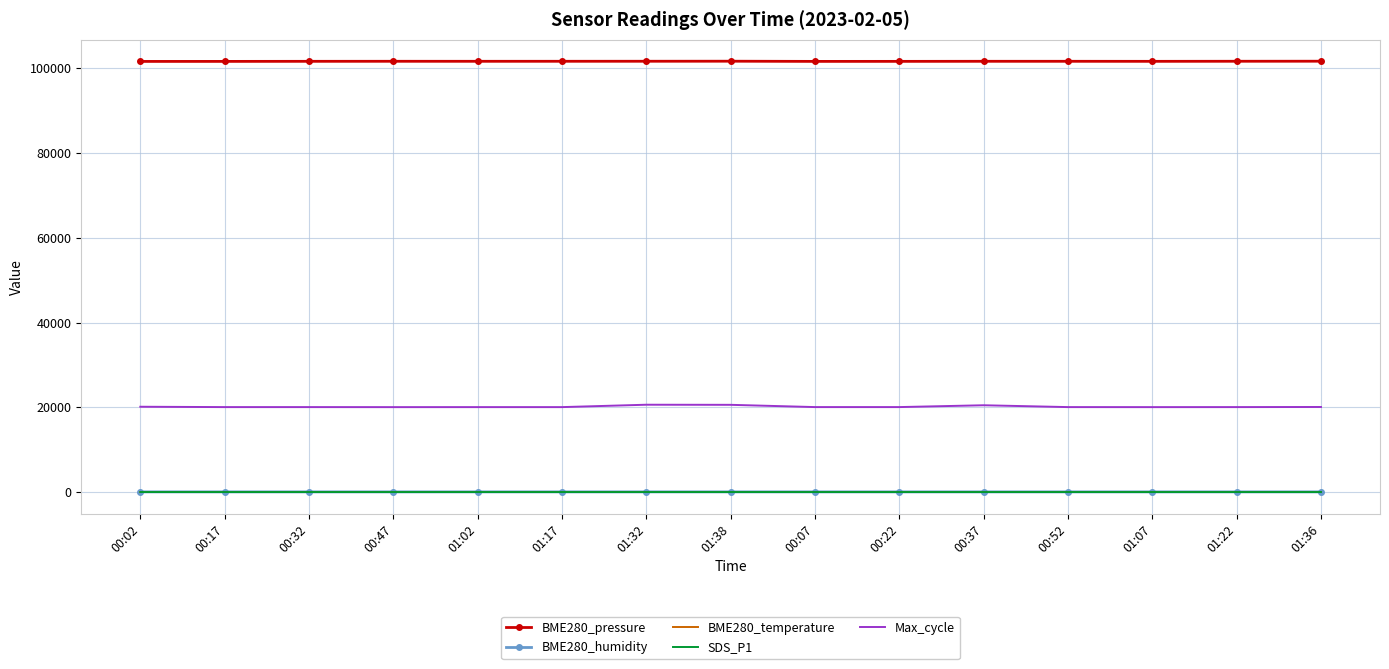

Which series has the largest total across all categories?

BME280_pressure